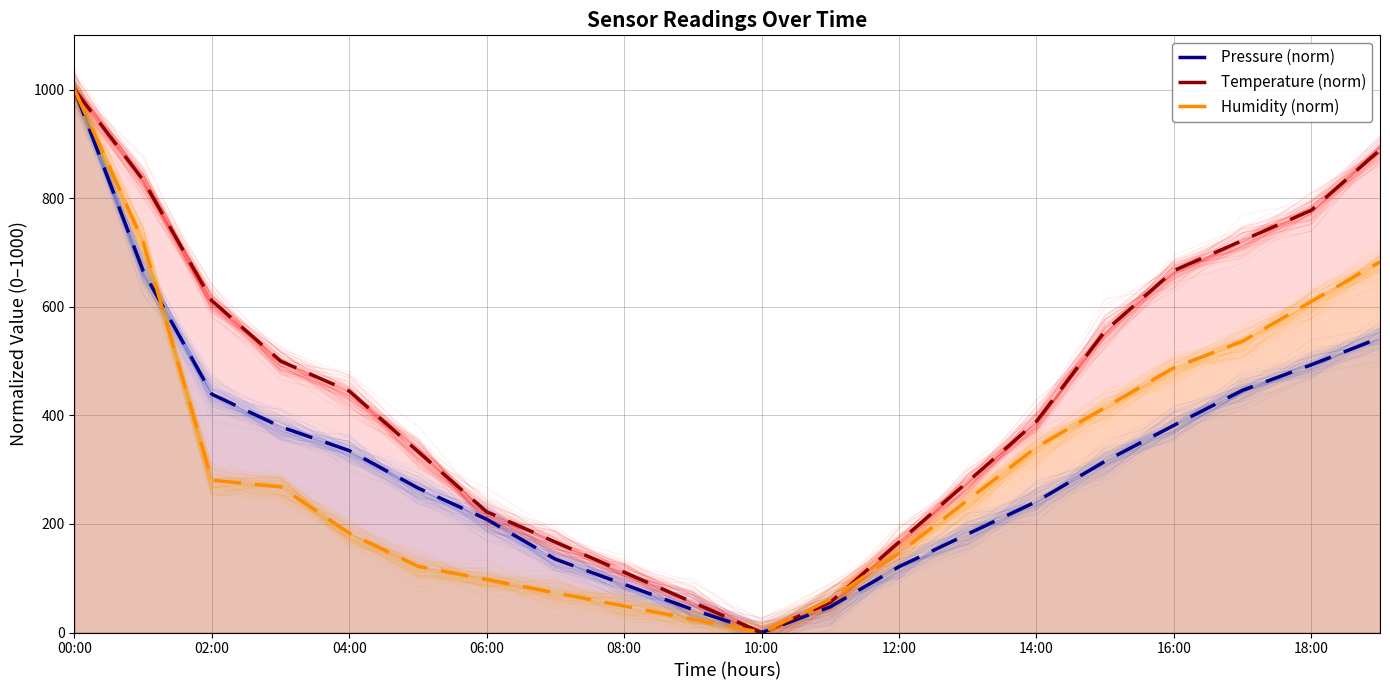

At which category does Temperature (norm) reach its first local valley?

10:00